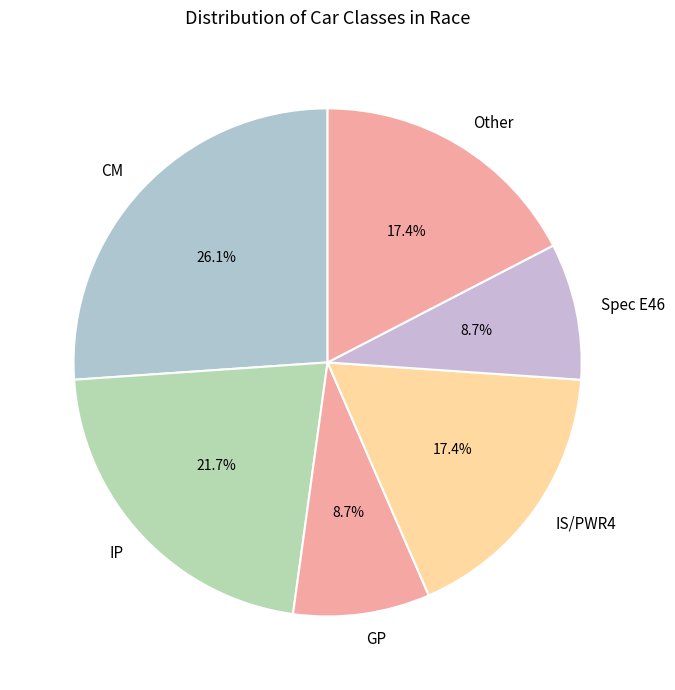

Which has a higher value, GP or IS/PWR4?

IS/PWR4